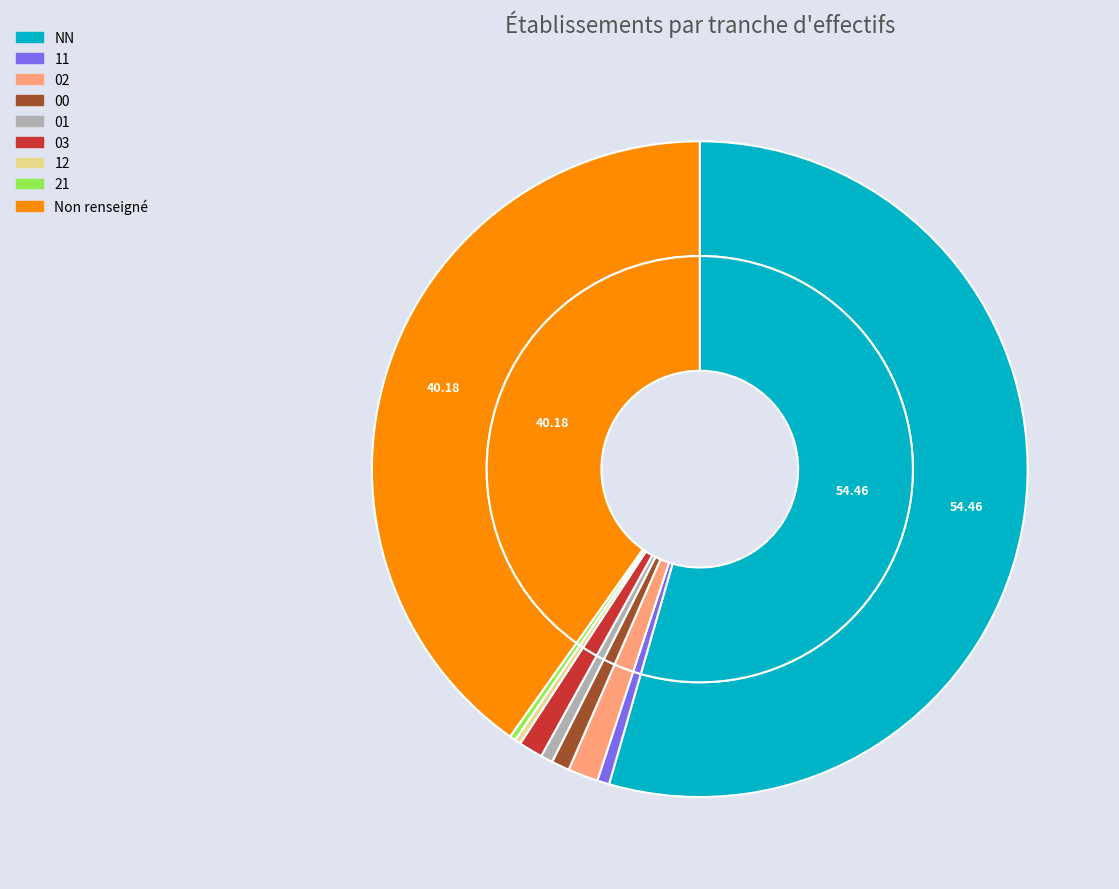

To the nearest percent, what is the average slice percentage?

11%